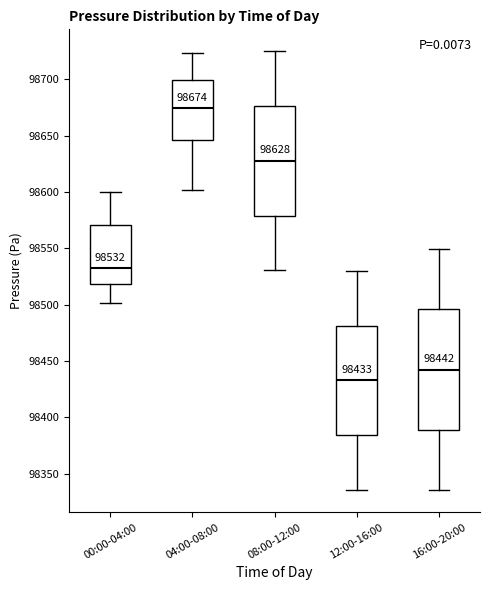

Which box has the highest median line?

04:00-08:00